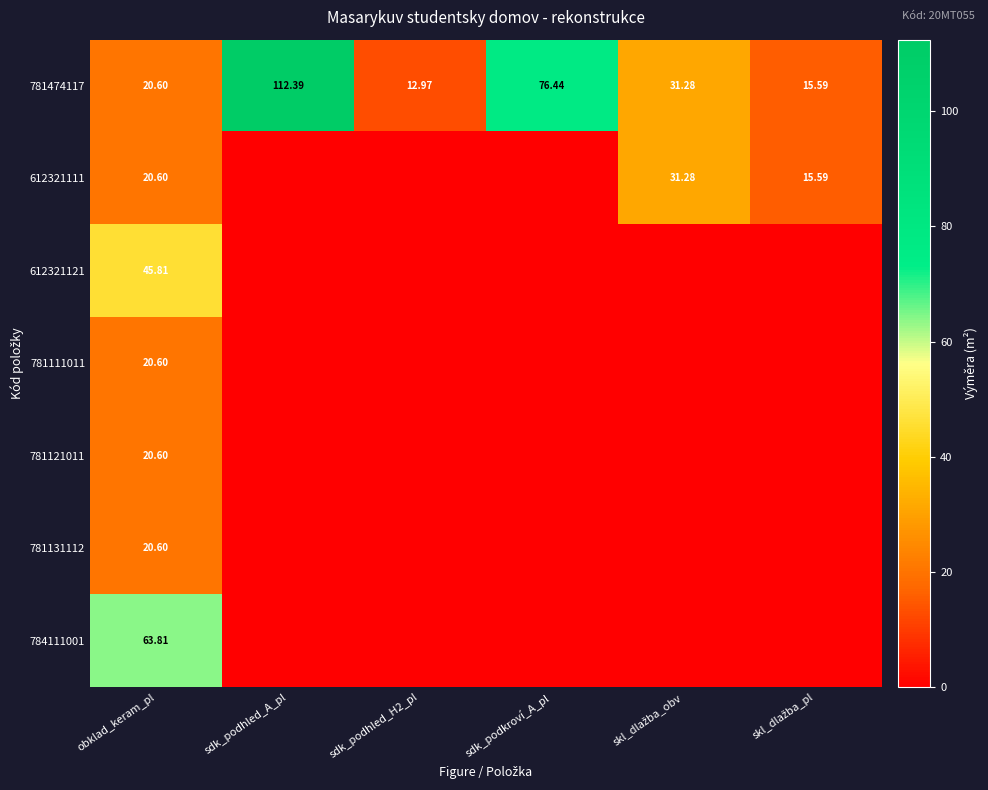

At which label does 781474117 first exceed 31?

sdk_podhled_A_pl